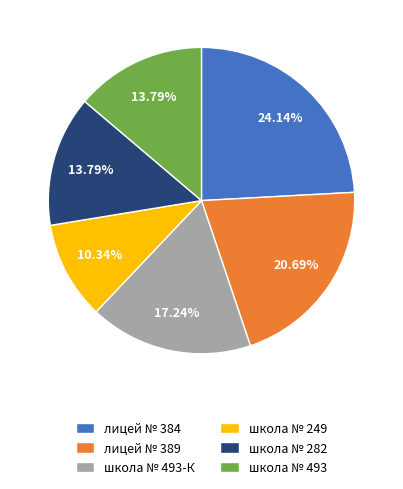

Does школа № 282 account for over 50% of the chart?

No